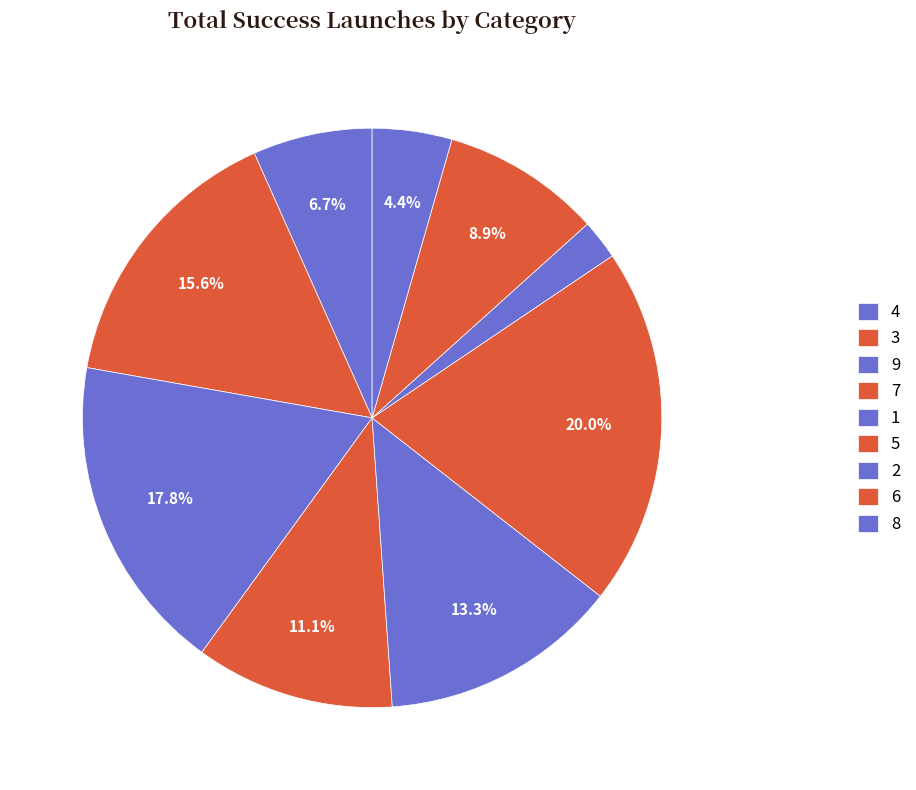

Combined, what portion of the pie is 5 and 9?

37.8%